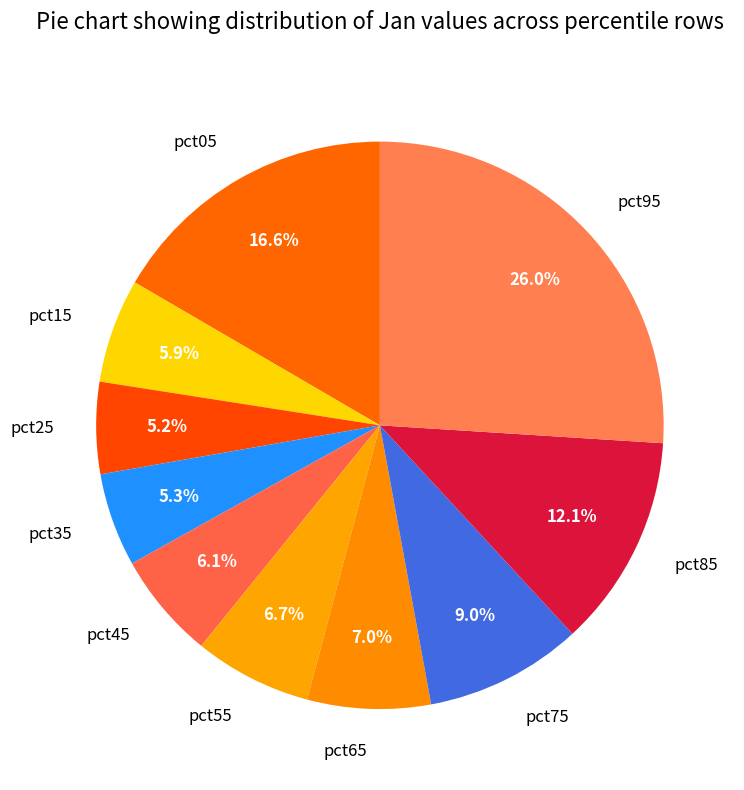

To the nearest percent, what portion does pct95 represent?

26%